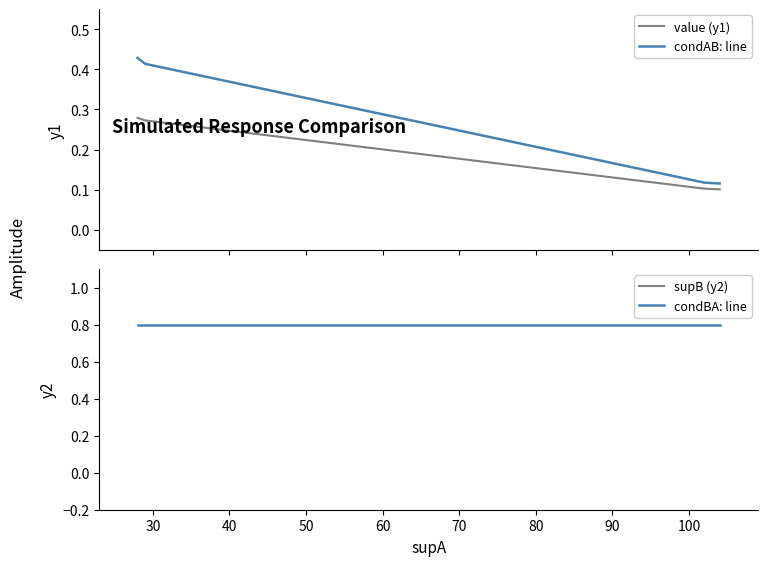

What is the lowest value of the condBA: line series?

0.8